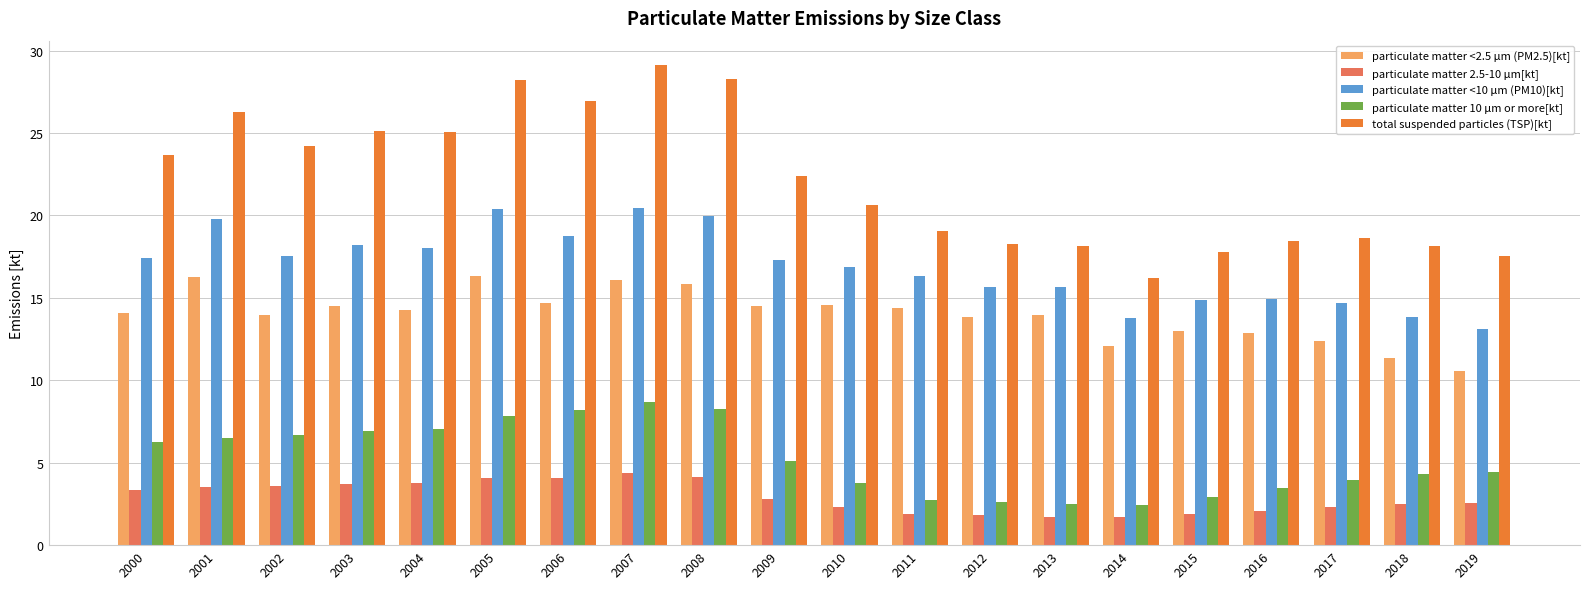

At which category is the sum across all series the highest?

2007